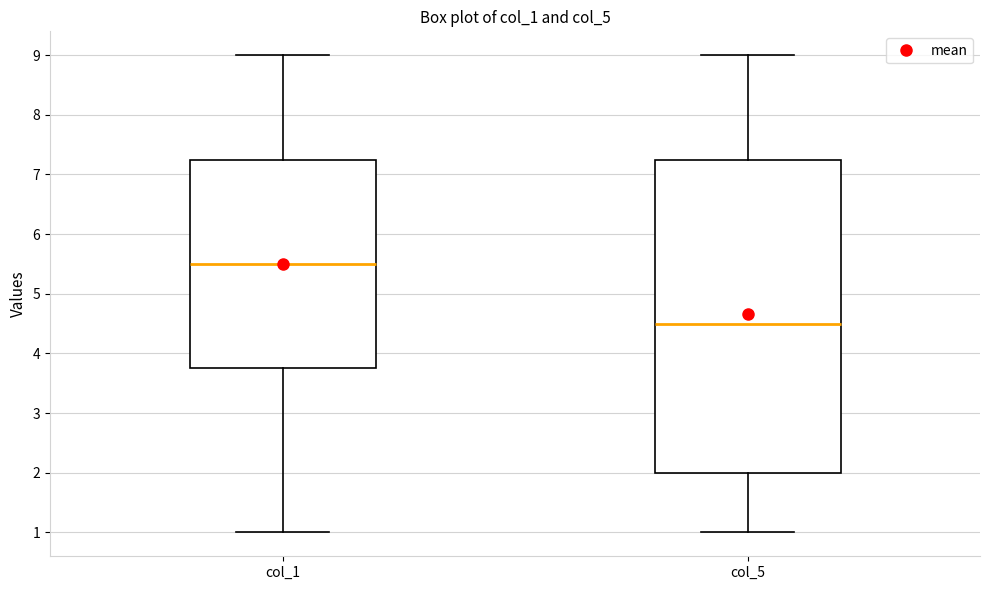

Reading left to right, read every box against the y-axis: the position of its median line, the range the box covers, and the ends of its whiskers. The values are not printed on the chart, so give them approximately, as read against the axis.

col_1: median 5.5, box 3.8 to 7.3, whiskers 1.0 to 9.0
col_5: median 4.5, box 2.0 to 7.3, whiskers 1.0 to 9.0